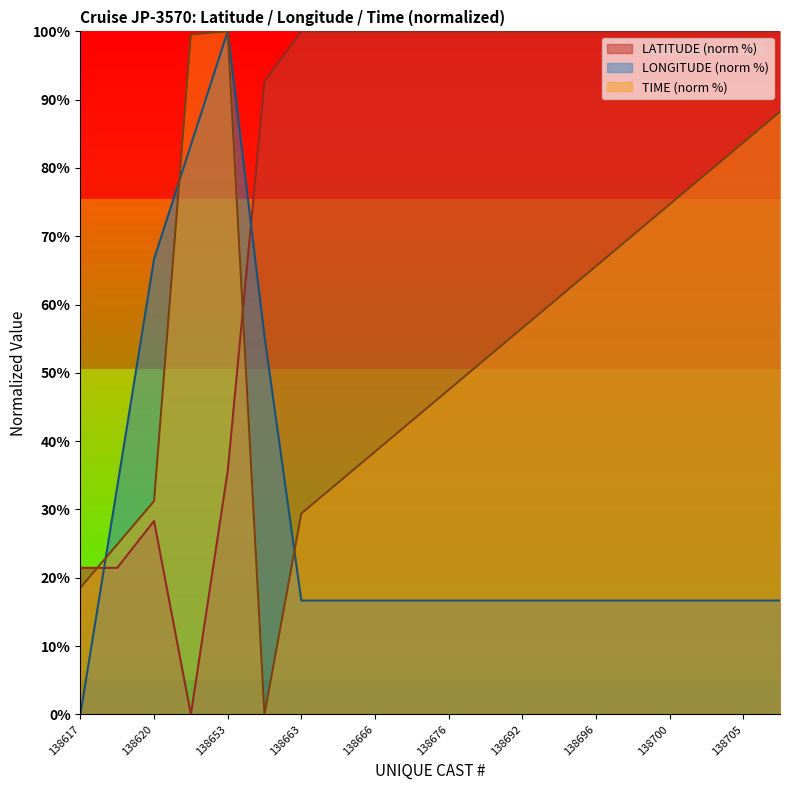

At which category is the sum across all series the highest?

138653